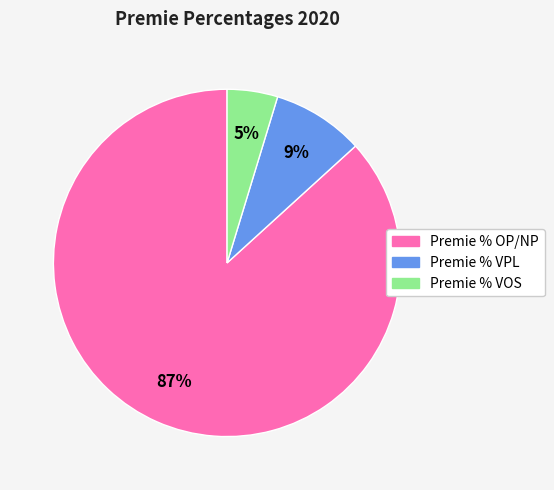

Which category has the smallest portion of the pie?

Premie % VOS